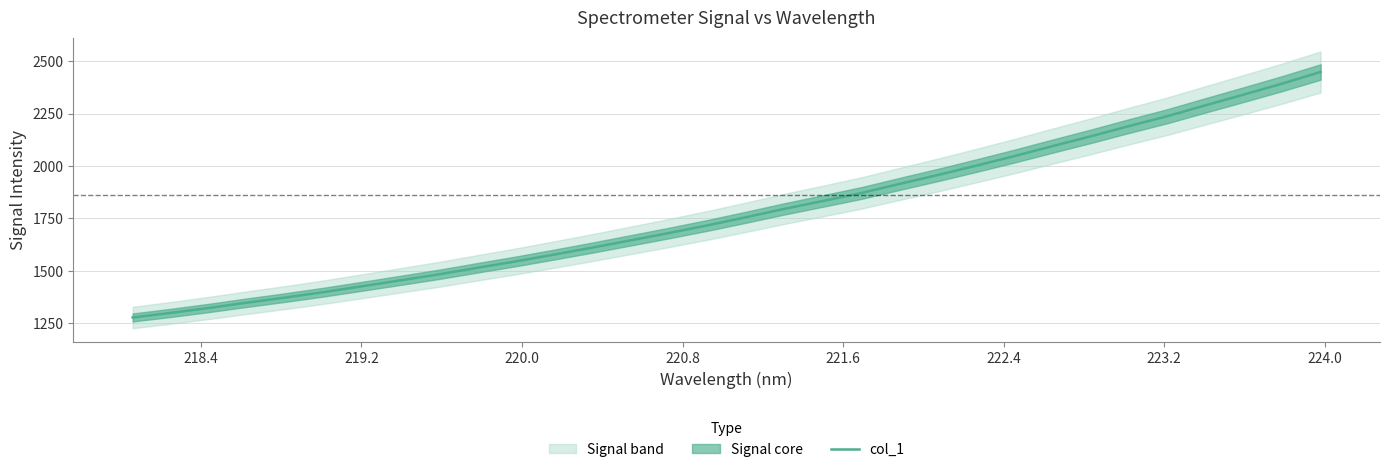

What is the maximum value for col_1?

2448.9